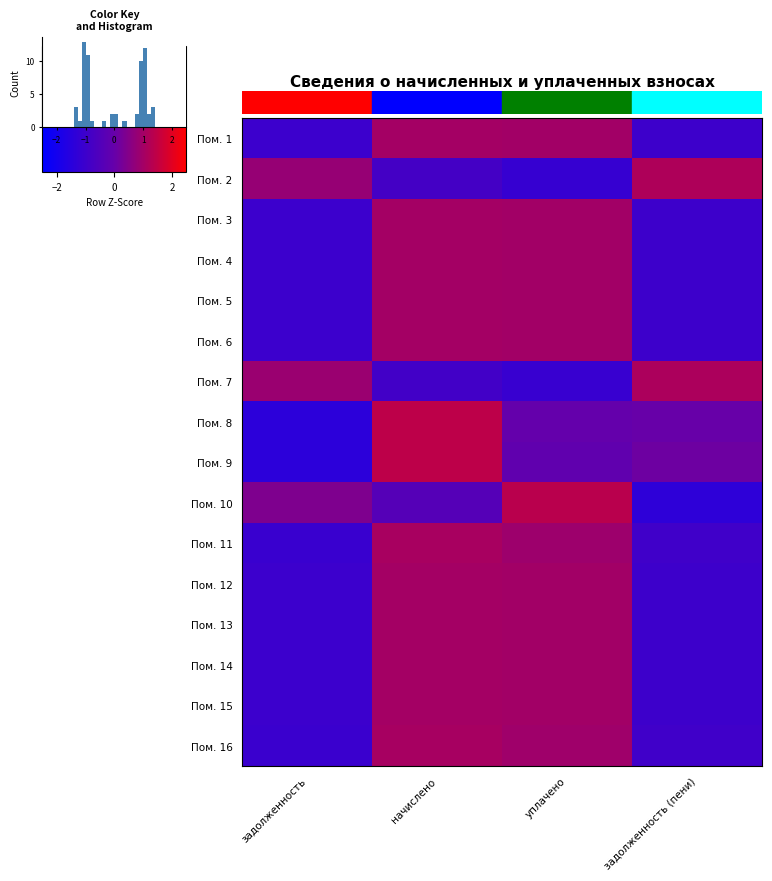

What is the difference between the Пом. 16 values at задолженность (пени) and начислено?

2.0